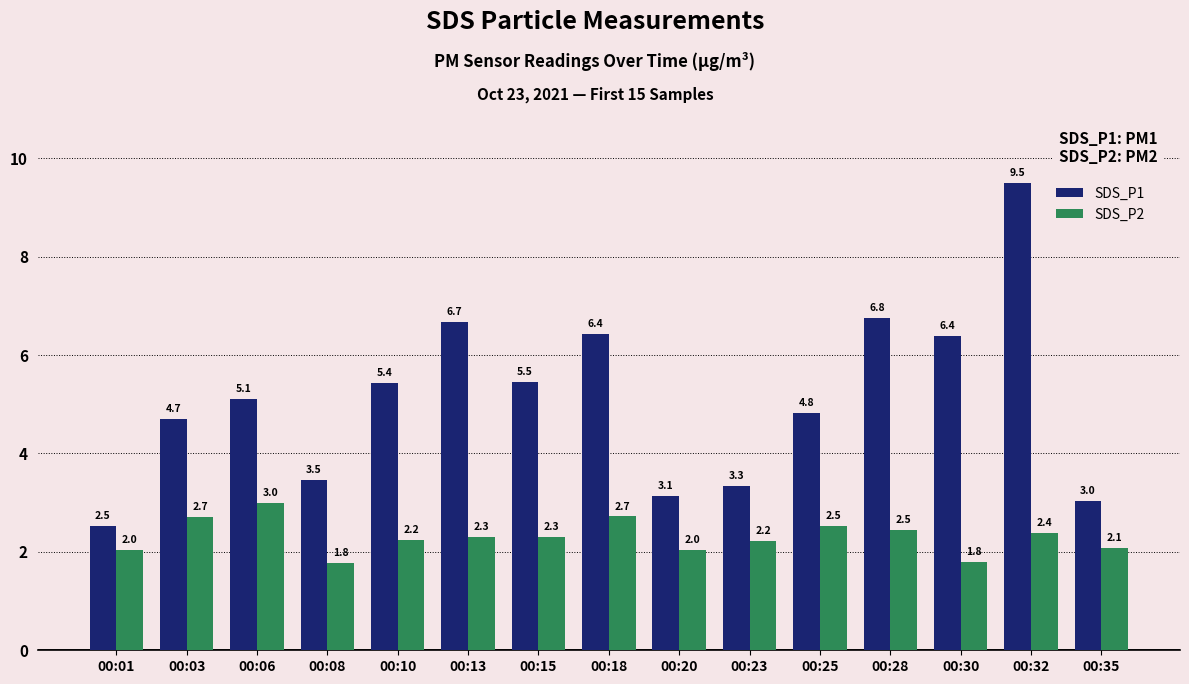

What is the maximum value for SDS_P1?

9.5